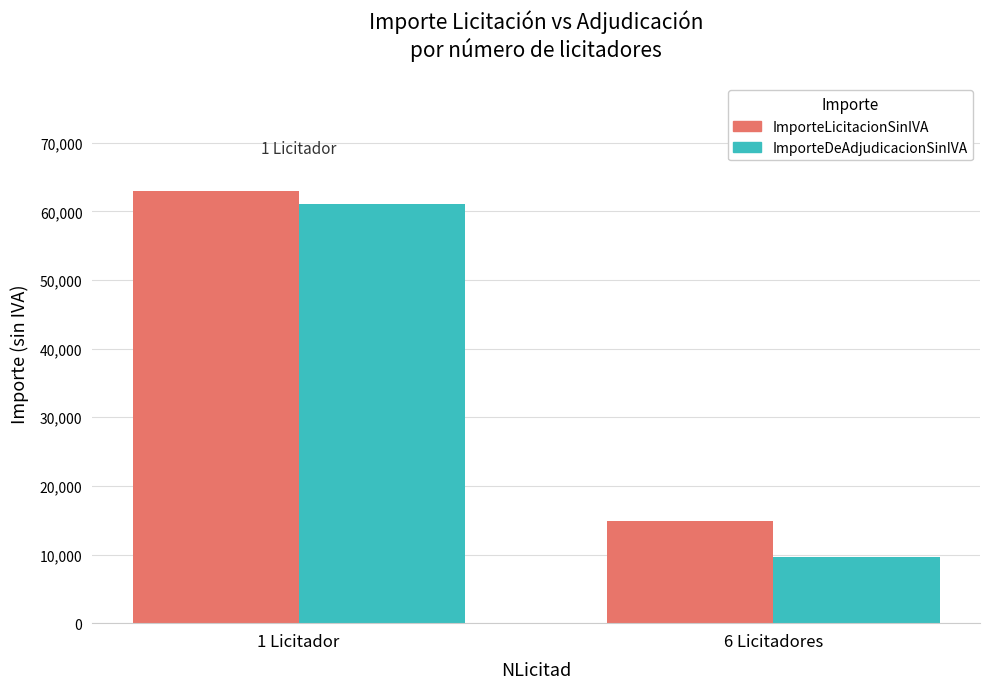

What are all the series names shown in the legend?

ImporteLicitacionSinIVA, ImporteDeAdjudicacionSinIVA